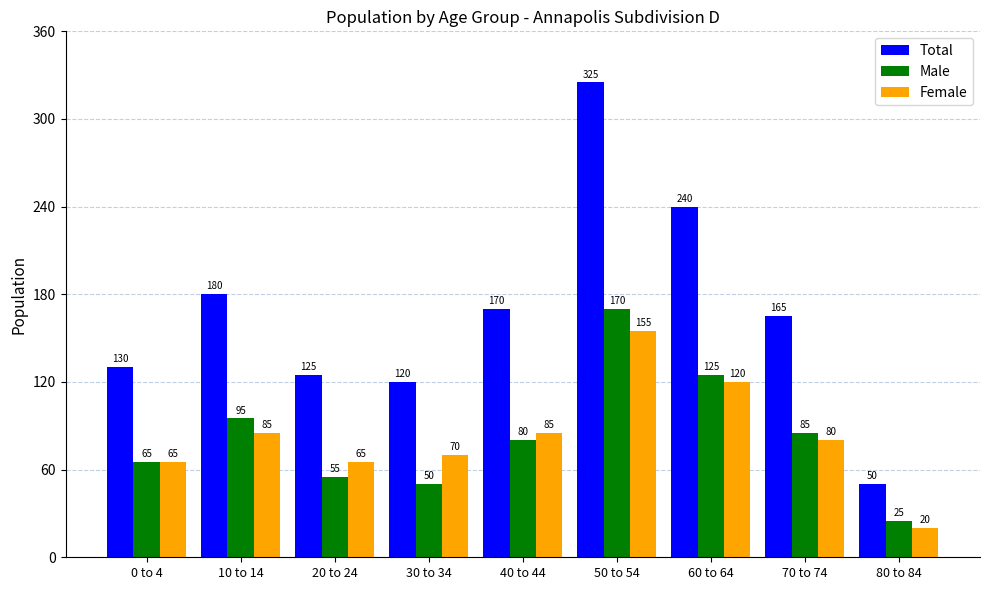

What are all the series names shown in the legend?

Total, Male, Female